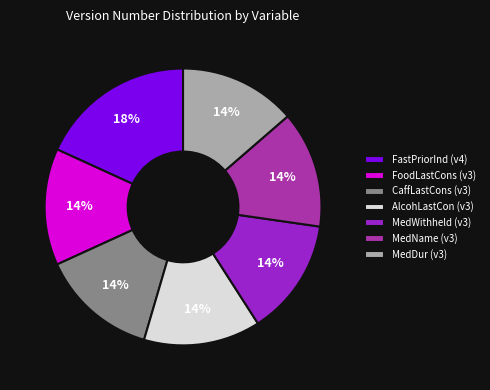

To the nearest percent, what portion does AlcohLastCon (v3) represent?

14%